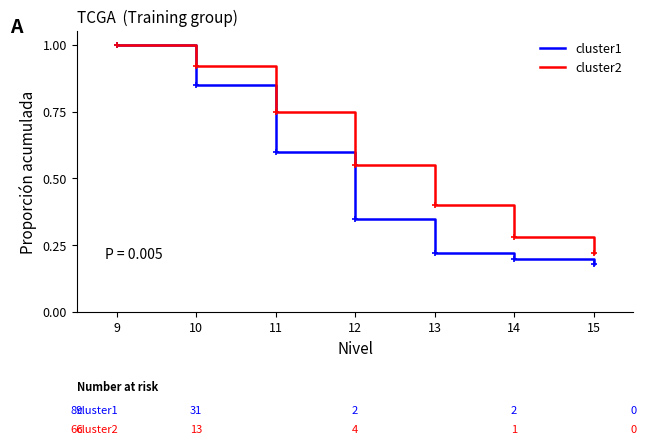

At which category is the sum across all series the highest?

9